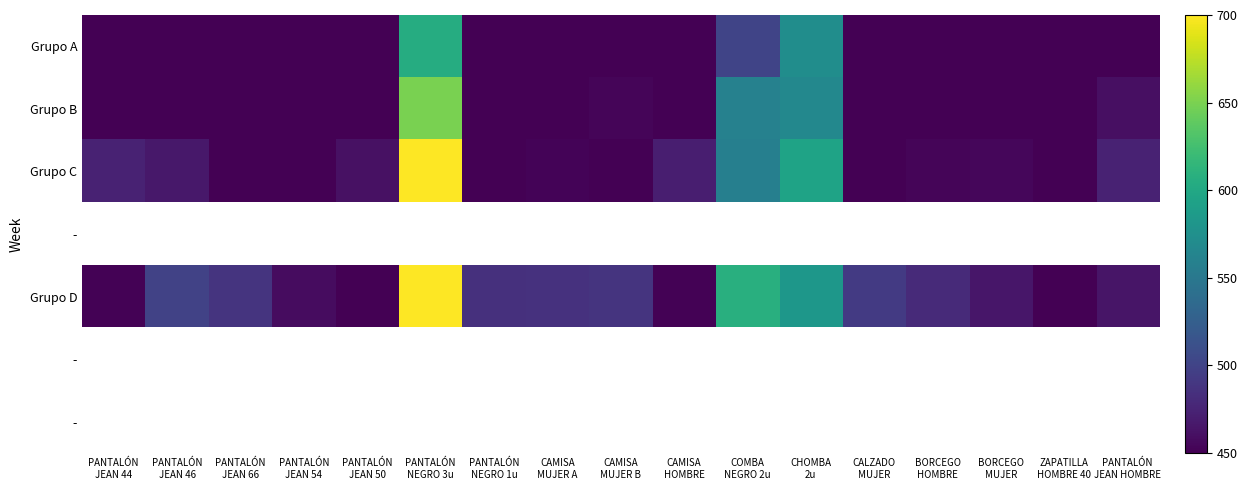

What is the minimum value shown in the chart?

414.7